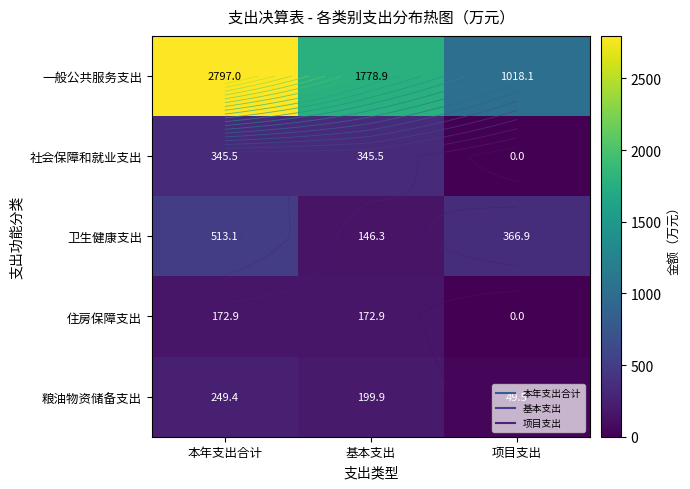

The value of 粮油物资储备支出 at 基本支出 is 199.9. True or false?

True